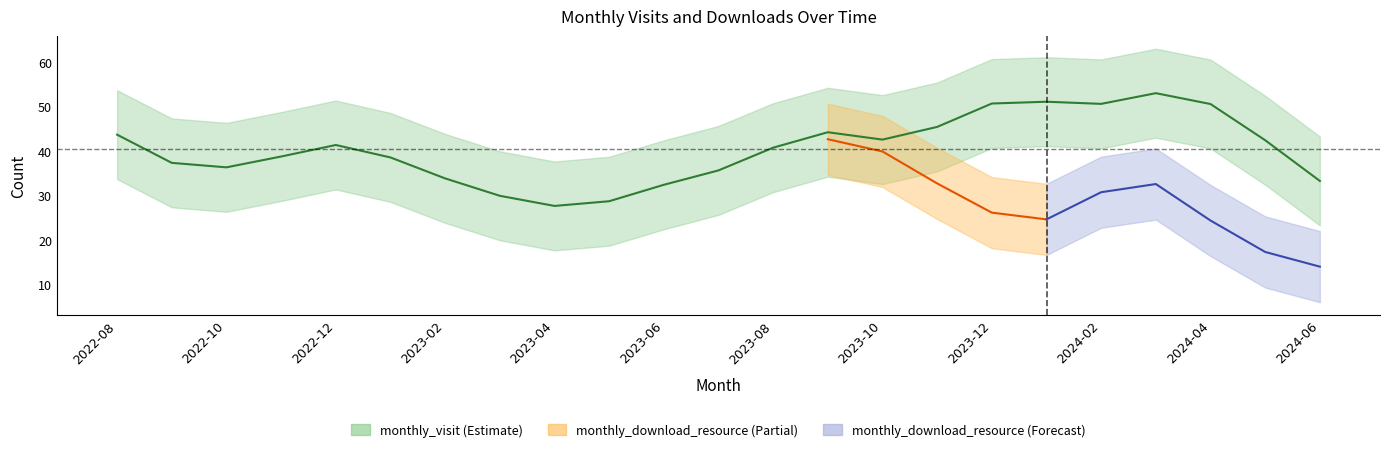

Which series ends up on top after the final intersection of monthly_visit and monthly_download_resource?

monthly_visit